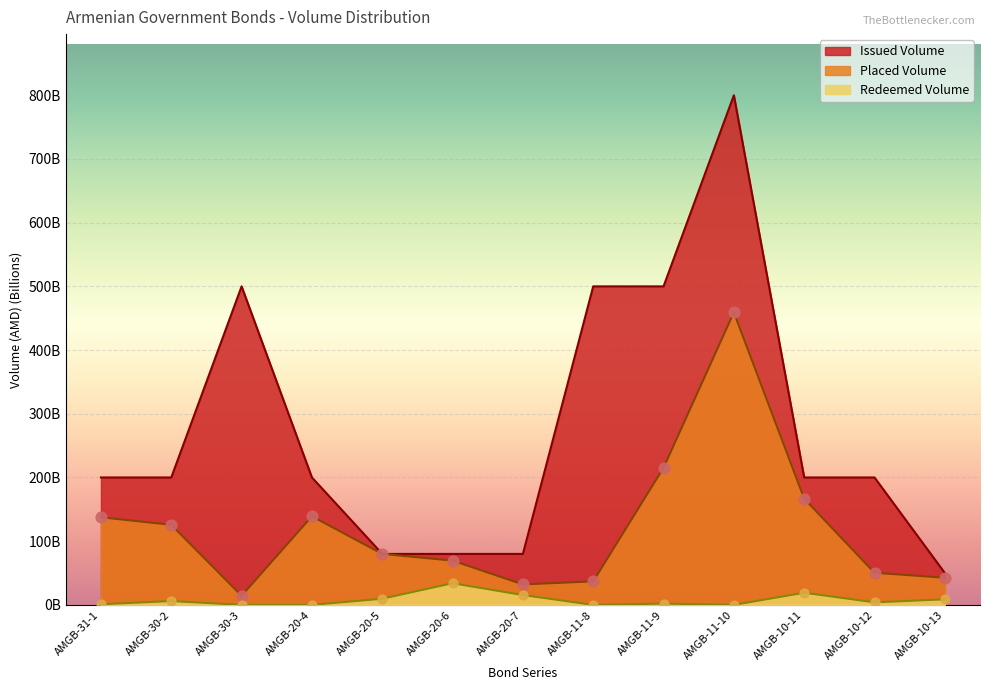

Which series has the largest Y range (max minus min)?

Issued Volume